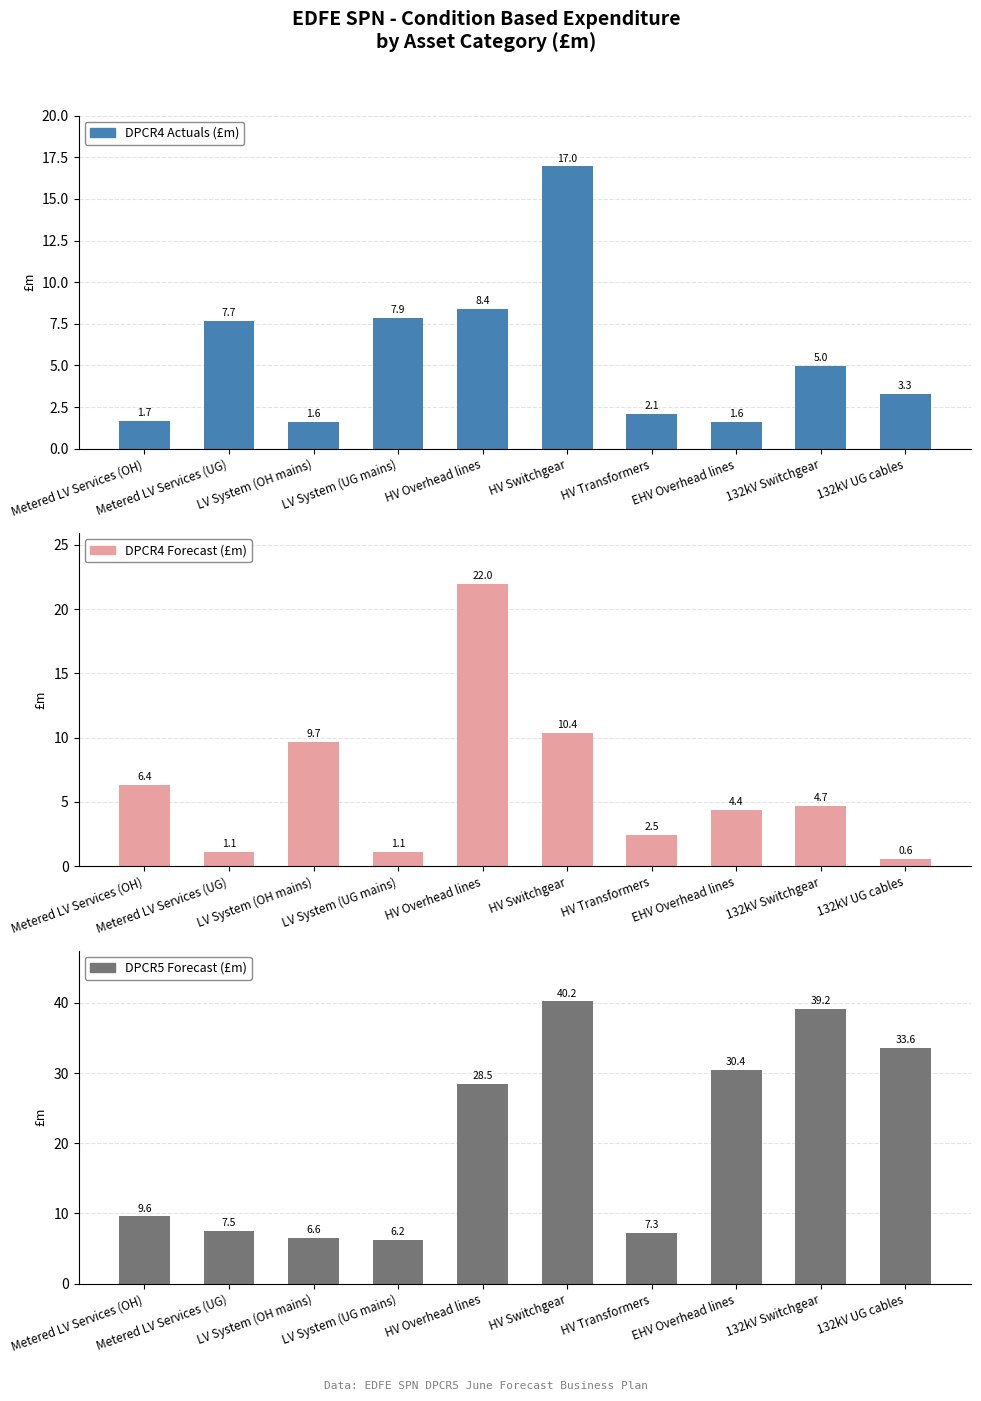

What is the value of the DPCR4 Actuals (£m) bar at the 10th from the left?

3.3